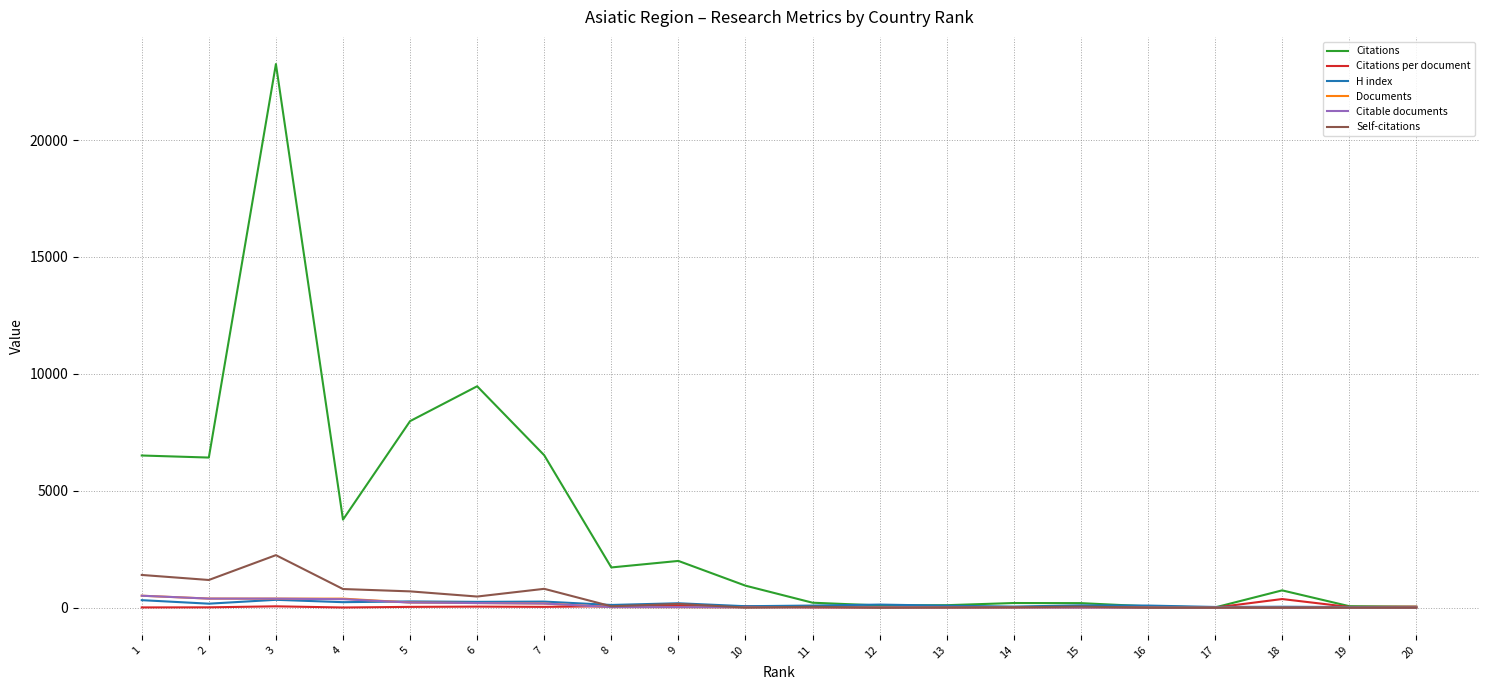

Which series has the largest range (max minus min)?

Citations